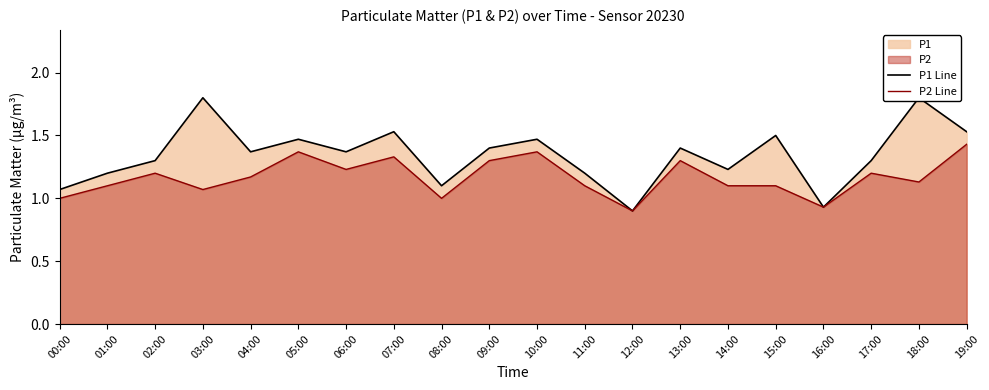

The value of P2 Line at 00:00 is 0.3. True or false?

False